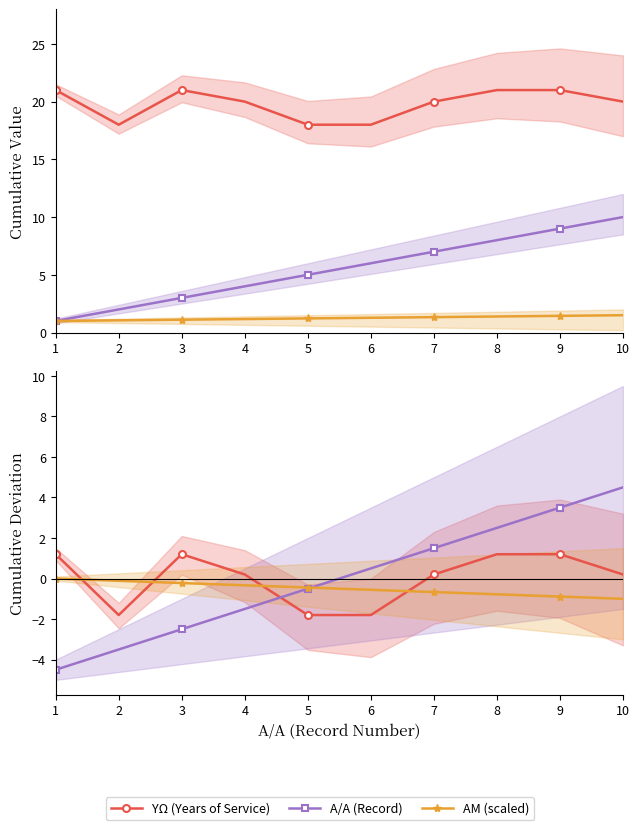

What are all the series names shown in the legend?

ΥΩ (Years of Service), Α/Α (Record), ΑΜ (scaled)